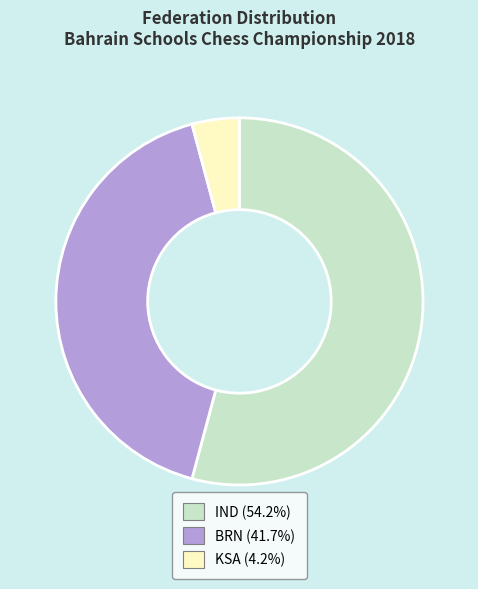

Is BRN (41.7%) the majority of the pie?

No